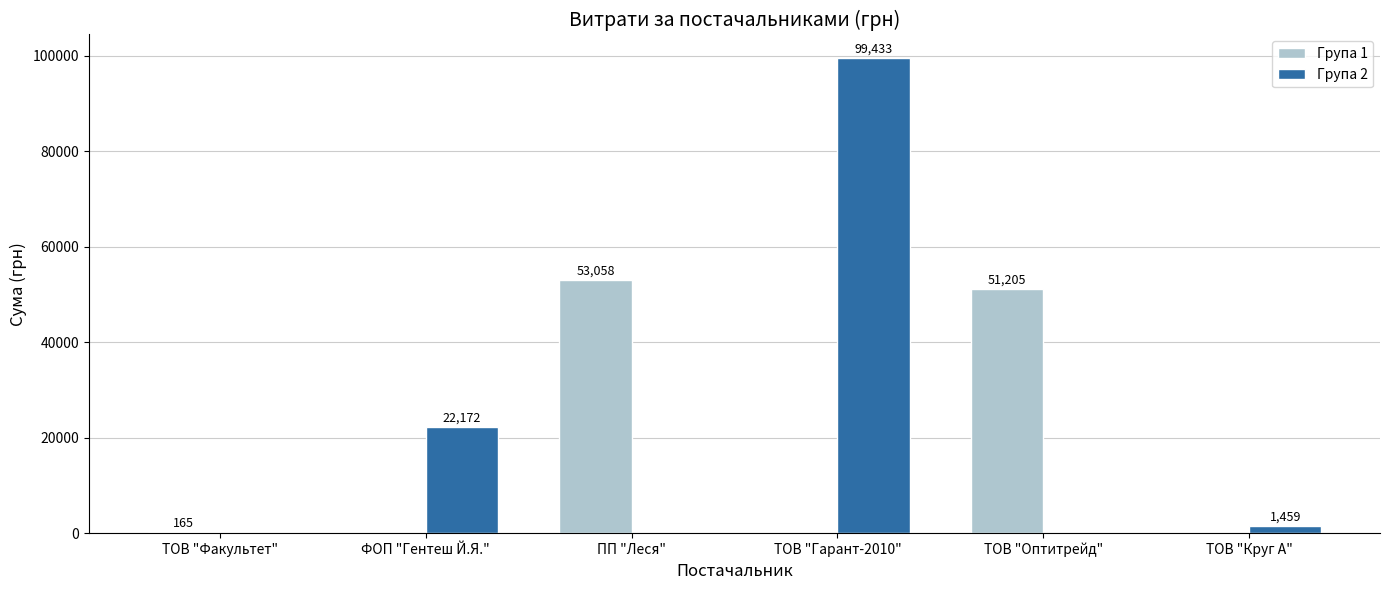

Are the bars grouped side by side (vs. stacked)?

Yes